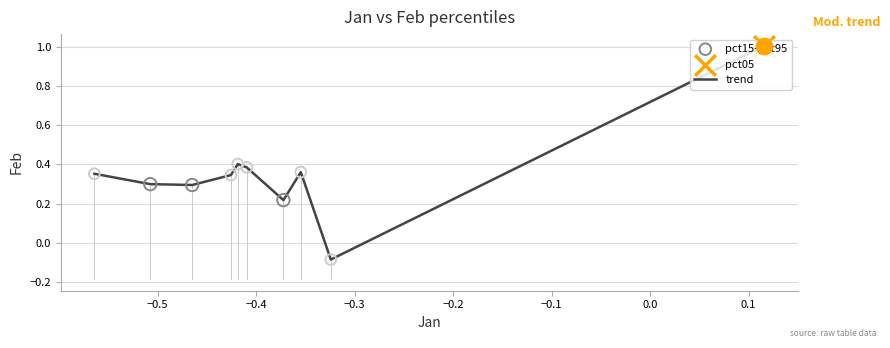

What is the difference between the maximum and minimum values?

1.1